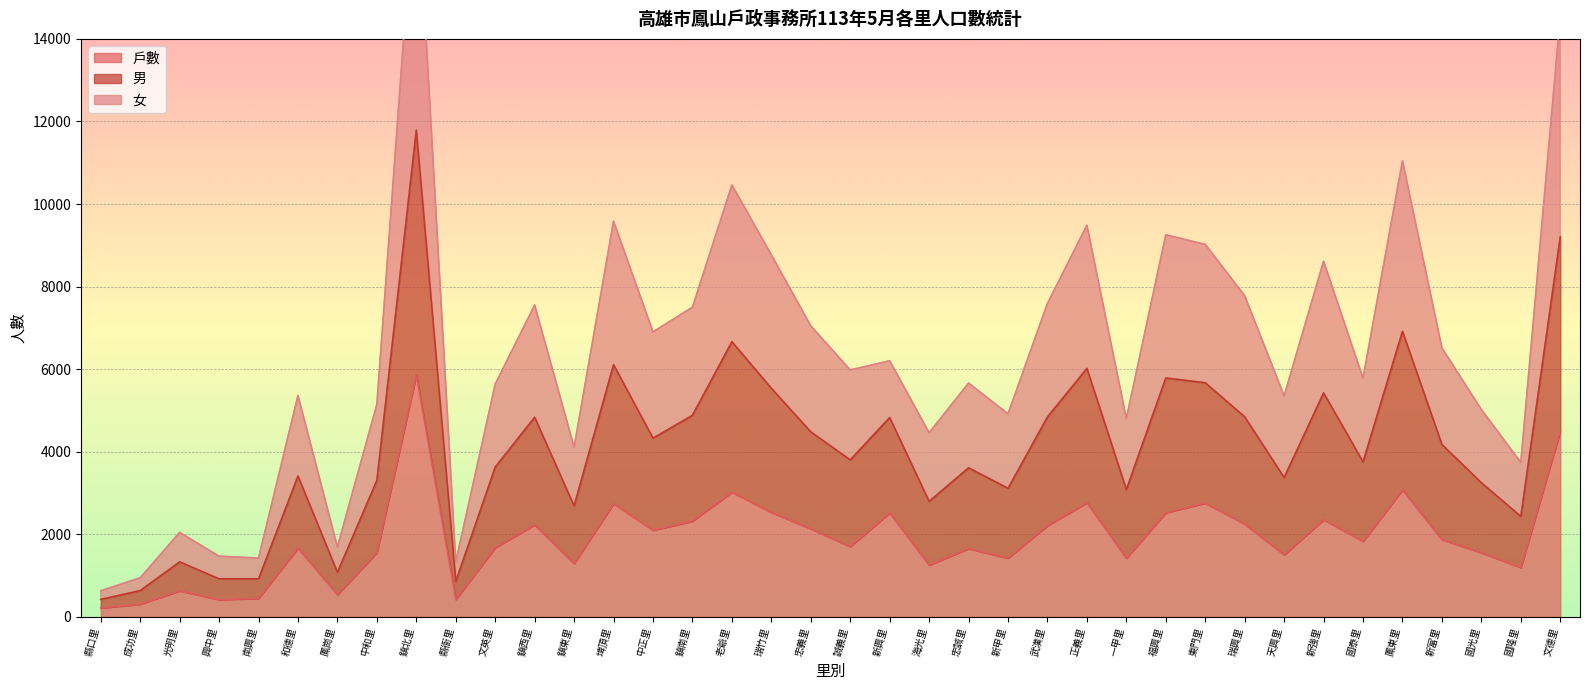

The value of 戶數 at 和德里 is 505. True or false?

False